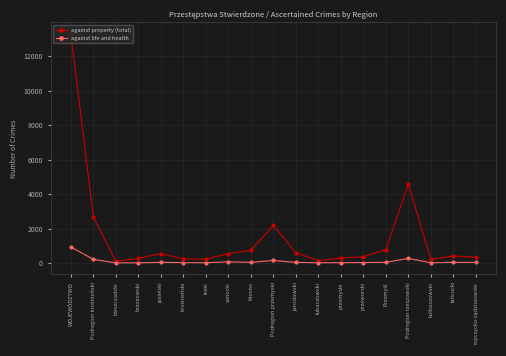

Count the number of categories in the chart.

19